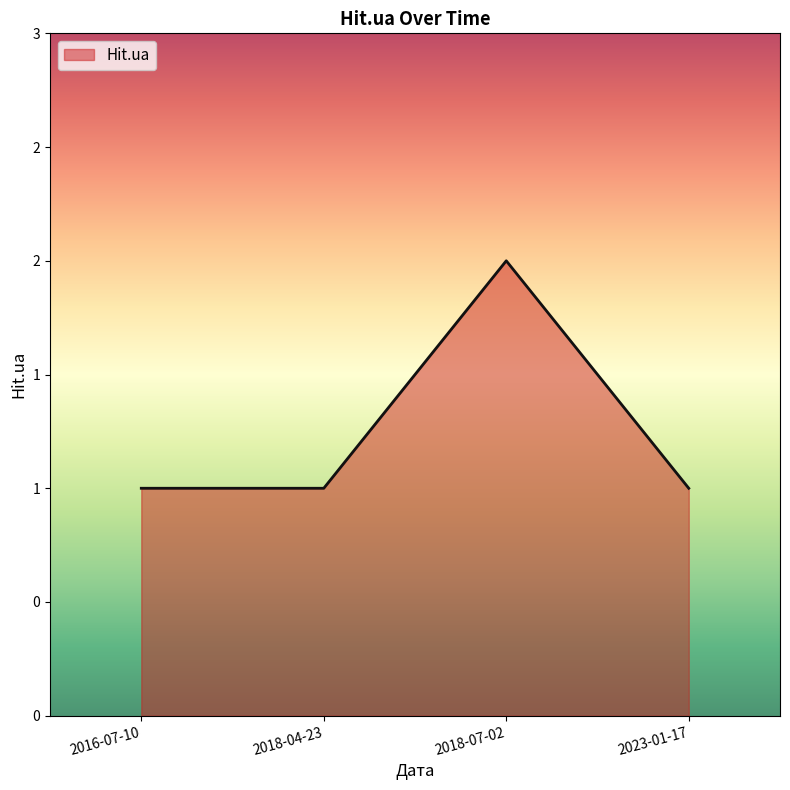

List the labels in order of value, smallest first.

2016-07-10, 2018-04-23, 2023-01-17, 2018-07-02